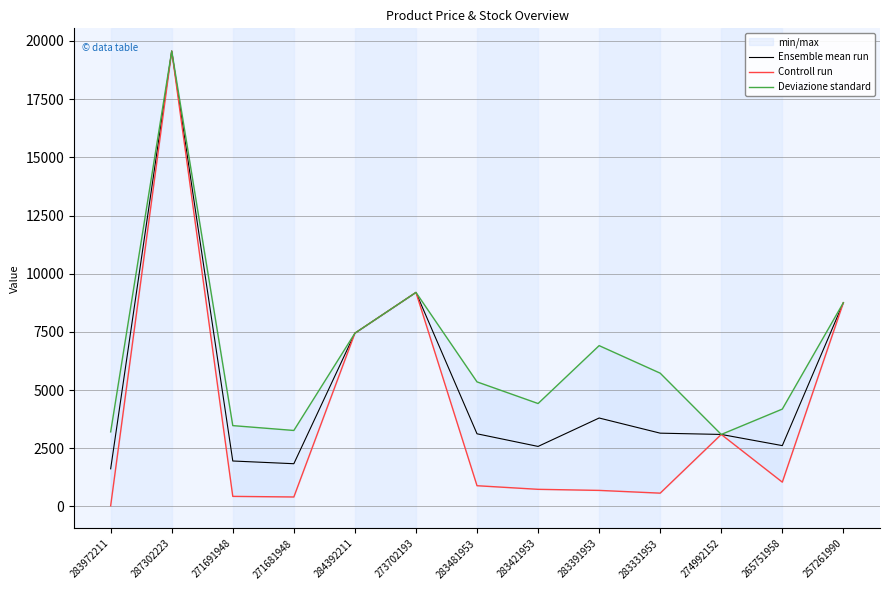

Which has a higher value, 283331953 or 257261990?

257261990